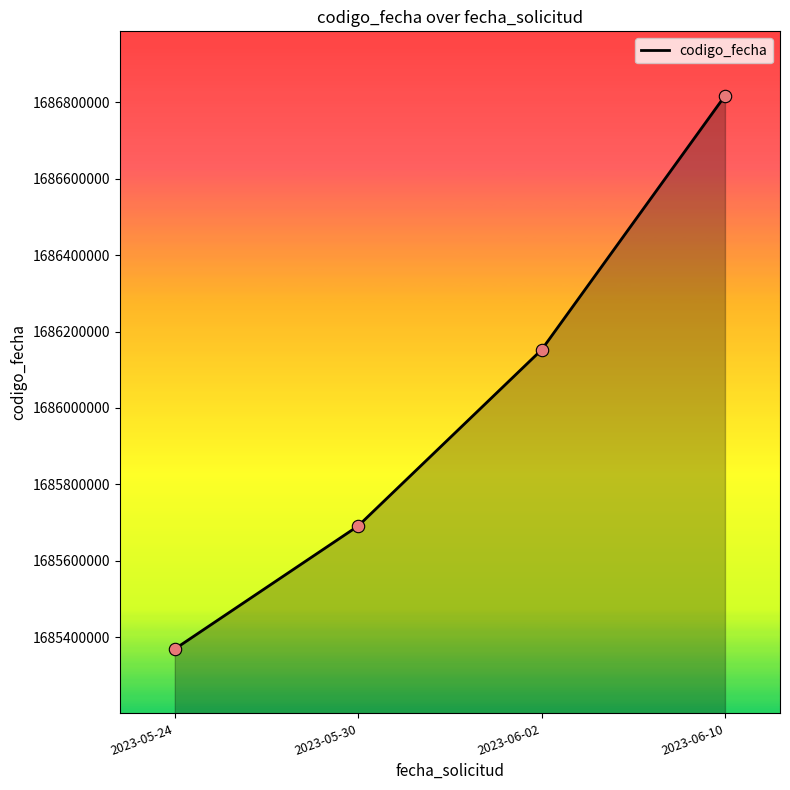

What is the ratio of the value at 2023-06-02 to the value at 2023-06-10?

1.0